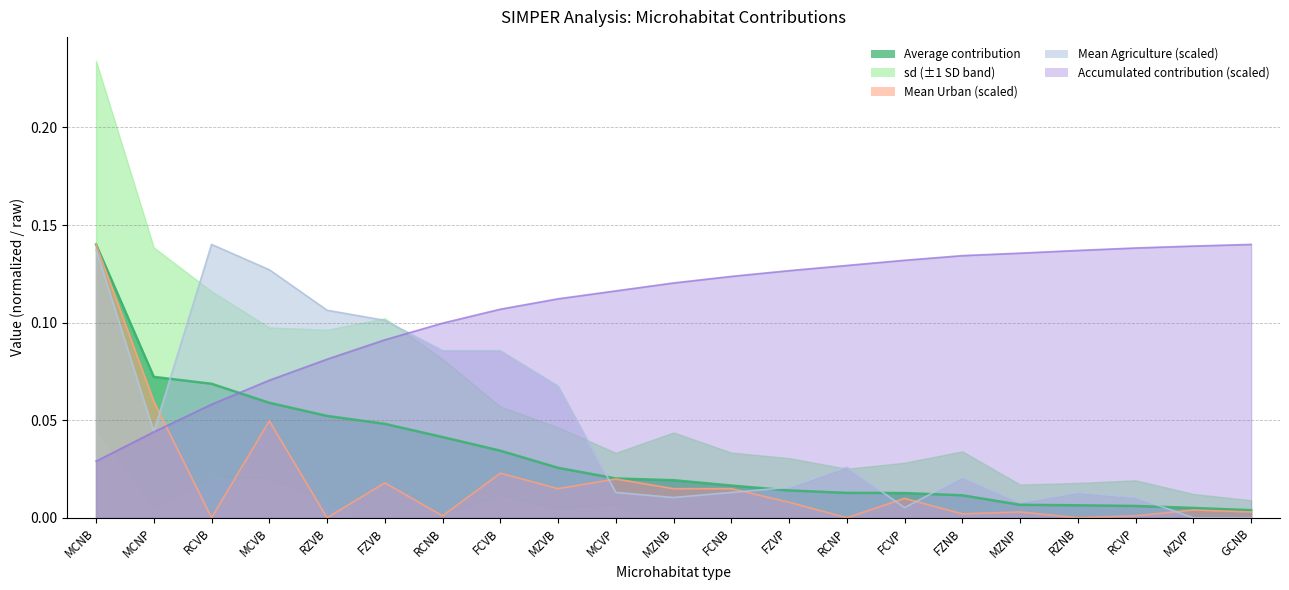

Is it true that Mean Agriculture equals 0.0 at FCNB?

True